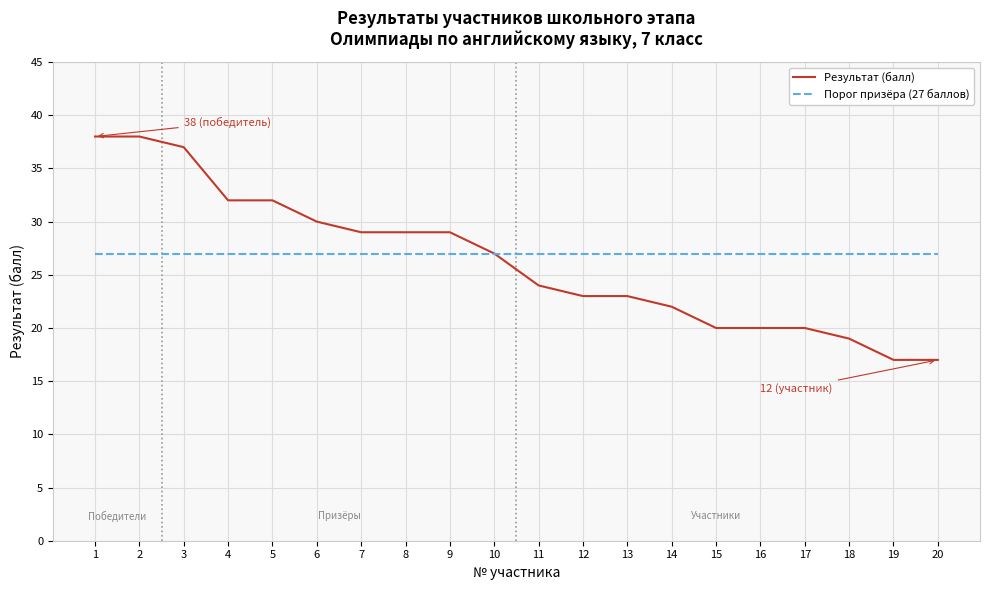

What is the approximate value of Результат (балл) at 14, to the nearest 10?

20